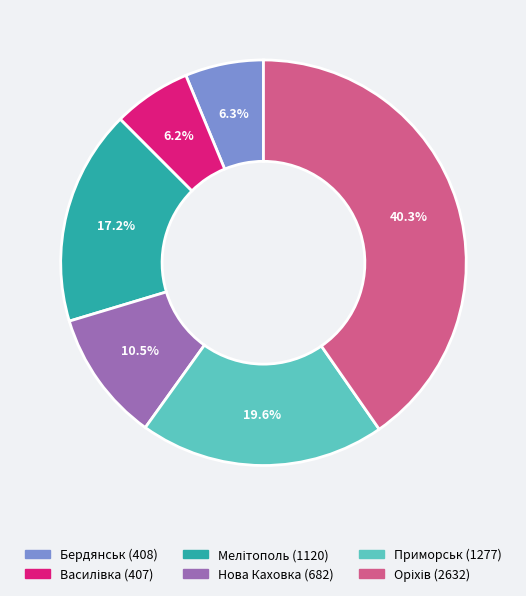

How much of the chart is everything except Нова Каховка (682)?

89.5%